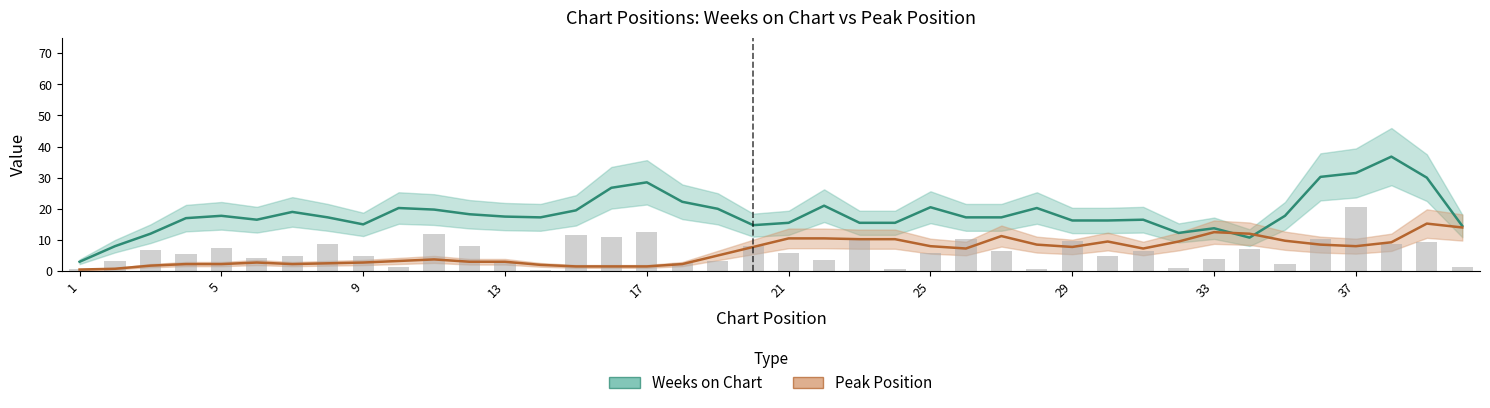

The chart shows a value of 8.5 at 25. True or false?

False